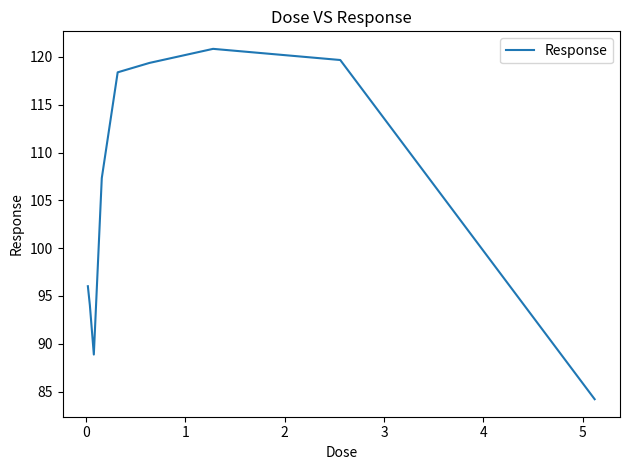

What is the smallest value displayed?

84.2